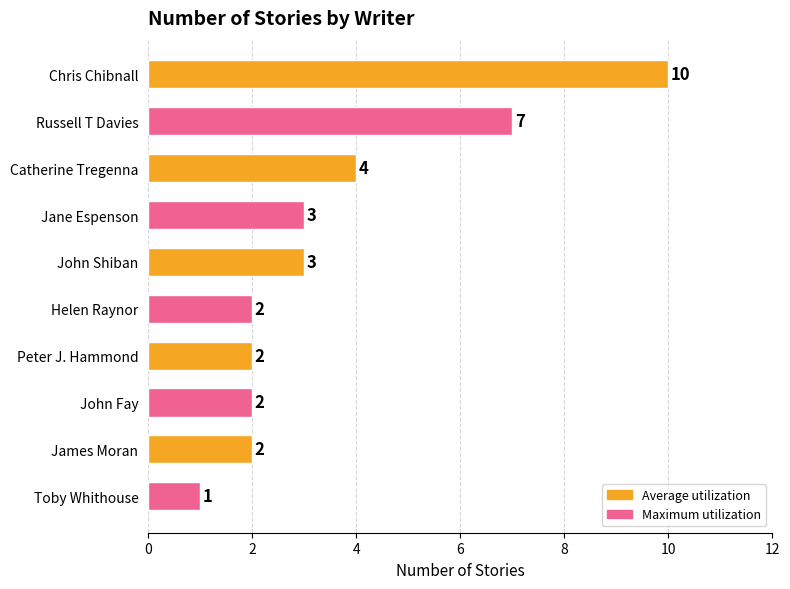

Is it true that the value at Jane Espenson is 3?

True